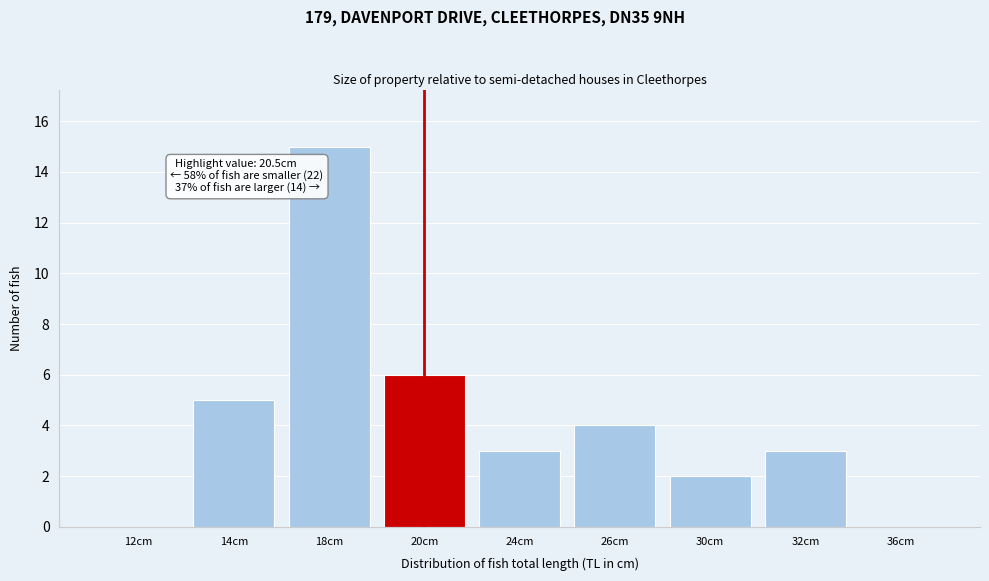

Reading left to right, list all the values displayed in this chart.

12cm=0	14cm=5	18cm=15	20cm=6	24cm=3	26cm=4	30cm=2	32cm=3	36cm=0